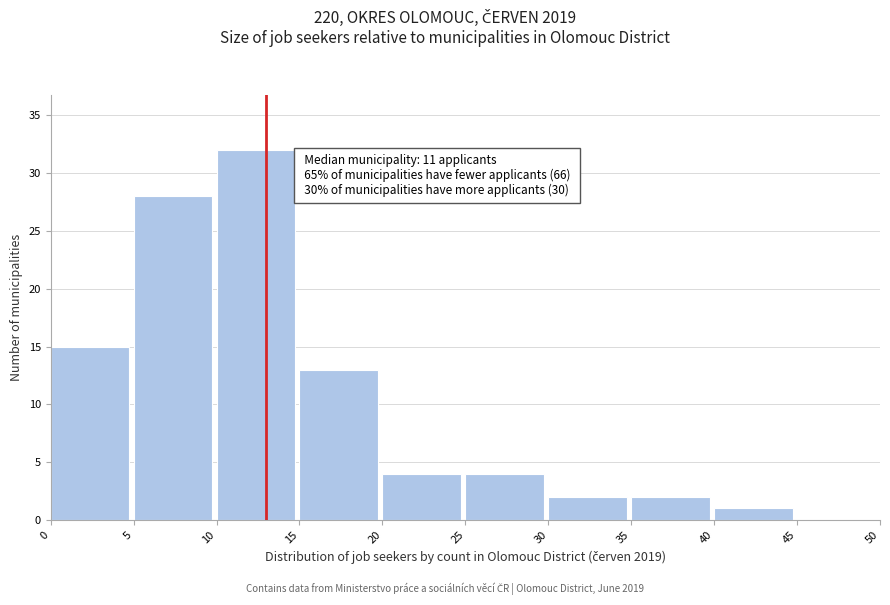

Which range on the x-axis has the tallest bar?

10 to 15